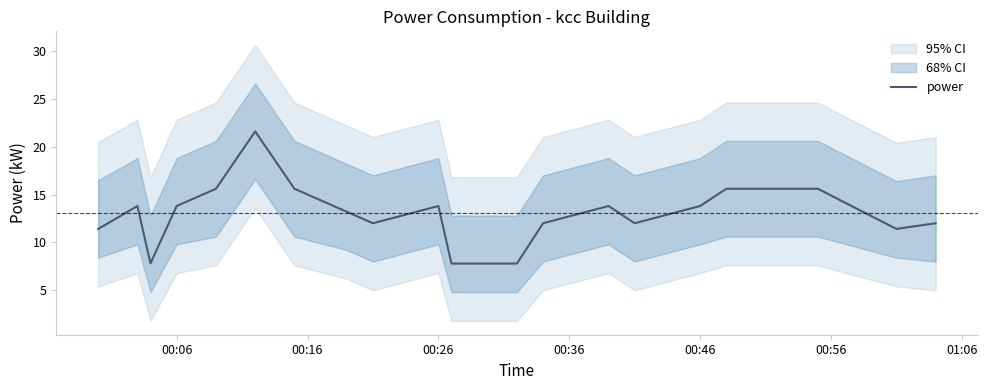

What is the lowest value of the power series?

7.8